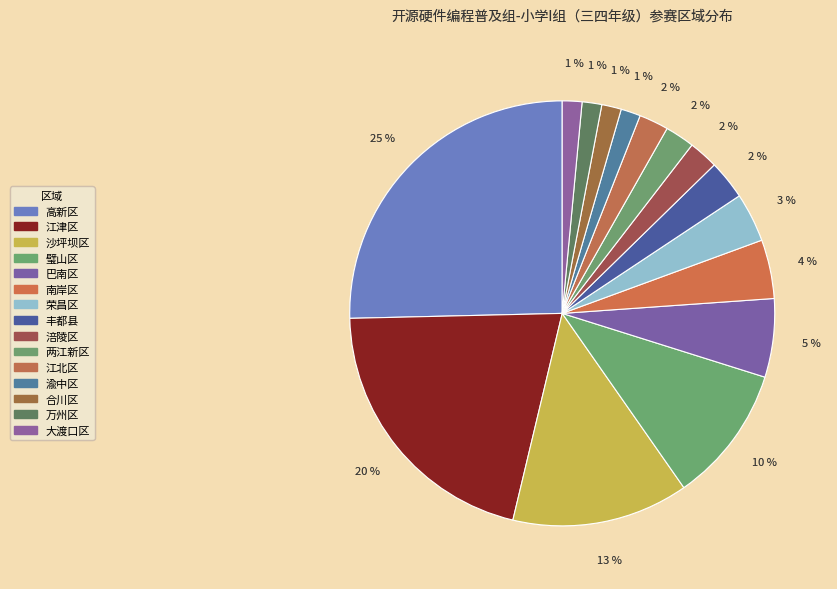

What percentage is the 沙坪坝区 slice, to the nearest percent?

13%